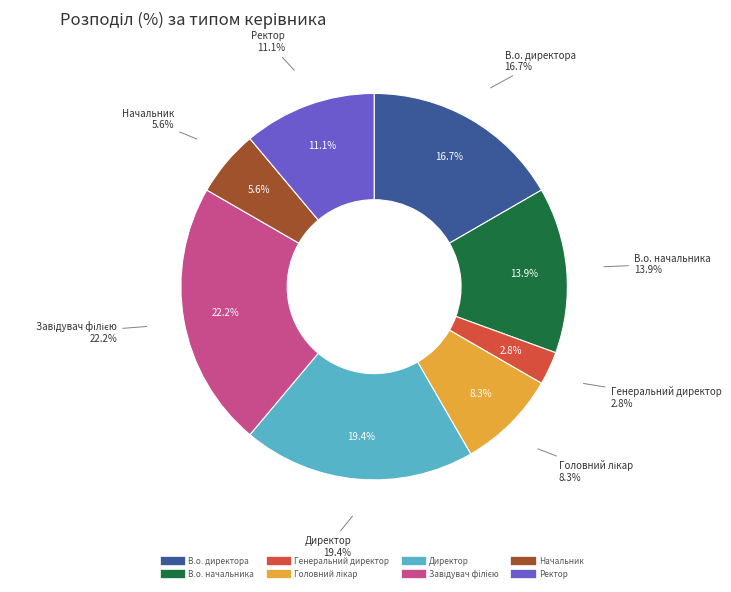

True or false: Ректор accounts for 11% of the total.

True